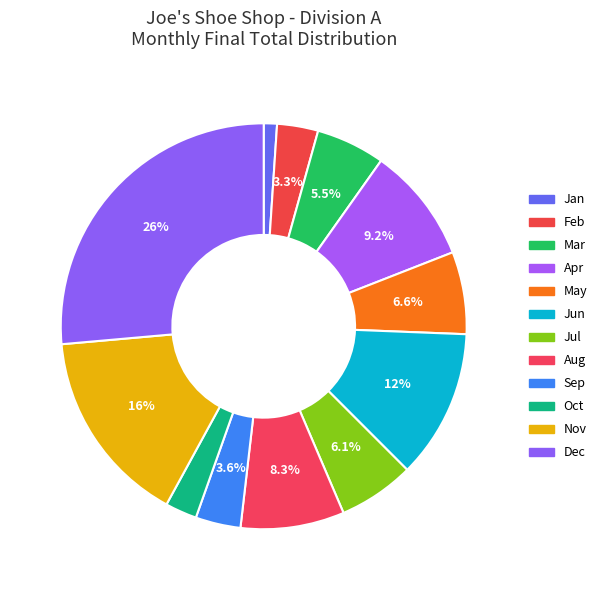

Does any single category account for the majority?

No